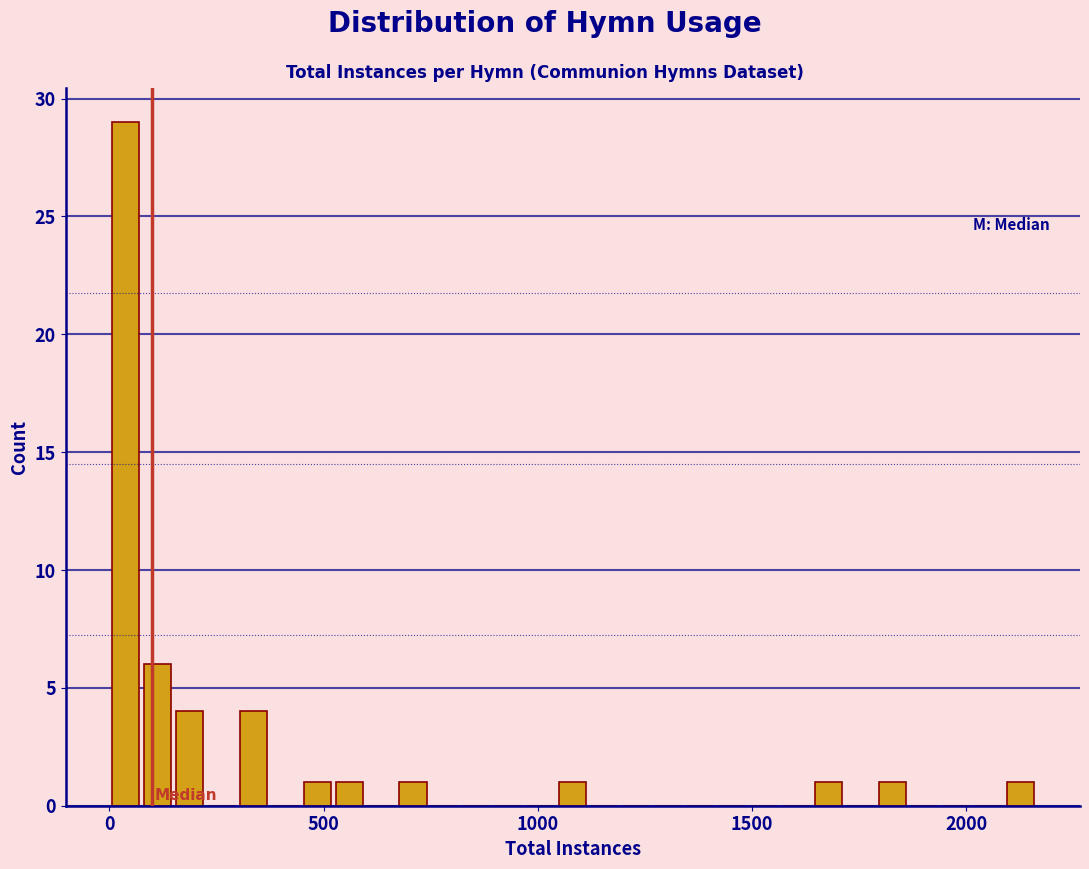

Around what value on the x-axis is the tallest bar? Give the approximate position of its centre, as read against the axis.

50